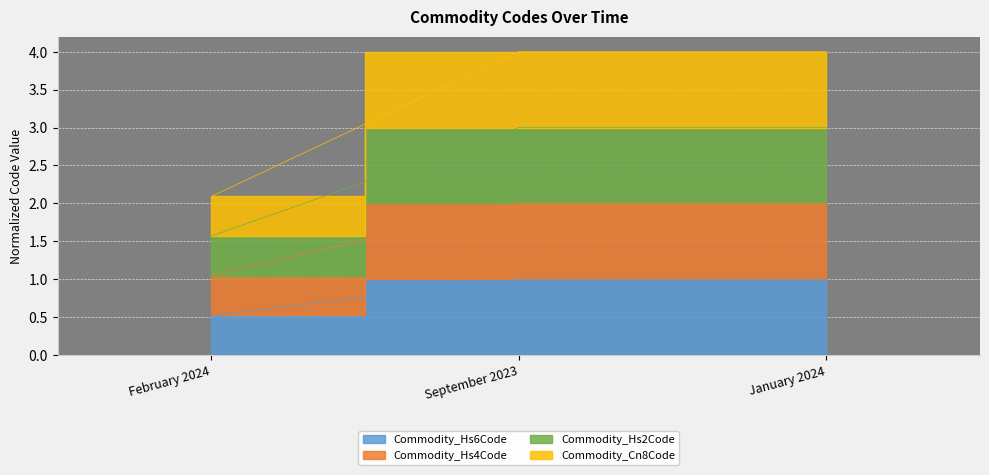

Which category has the lowest value in the Commodity_Cn8Code series?

February 2024